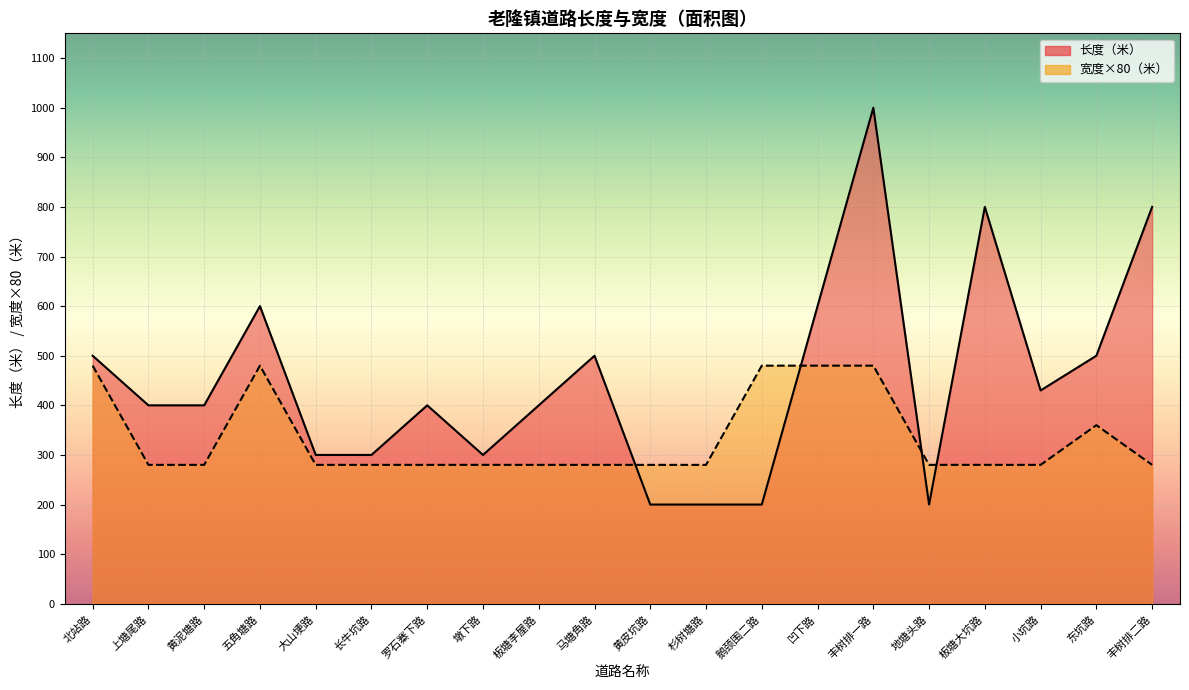

How many data points in 长度（米） are above 400?

9